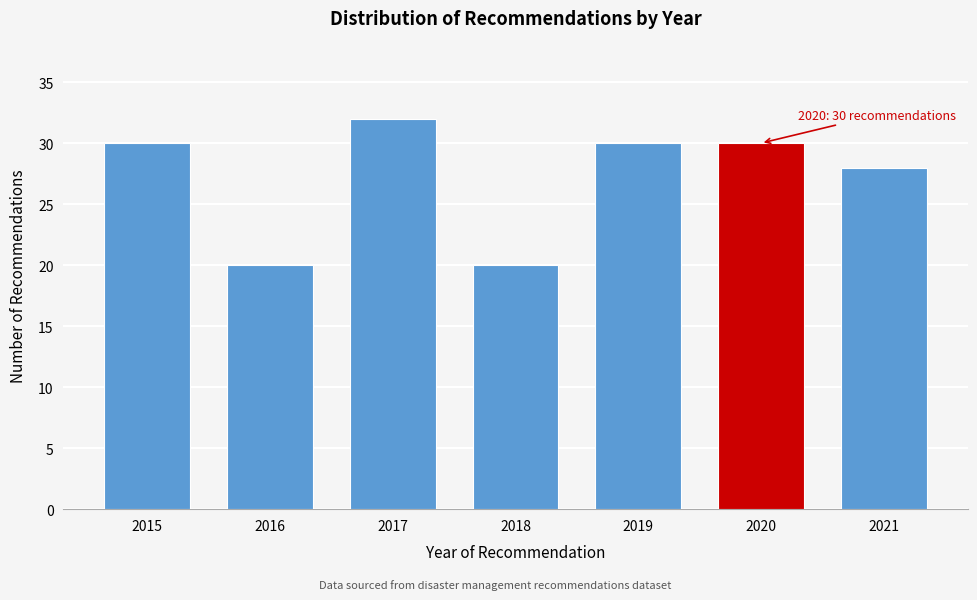

Reading right to left, extract all data points from this chart.

28	30	30	20	32	20	30